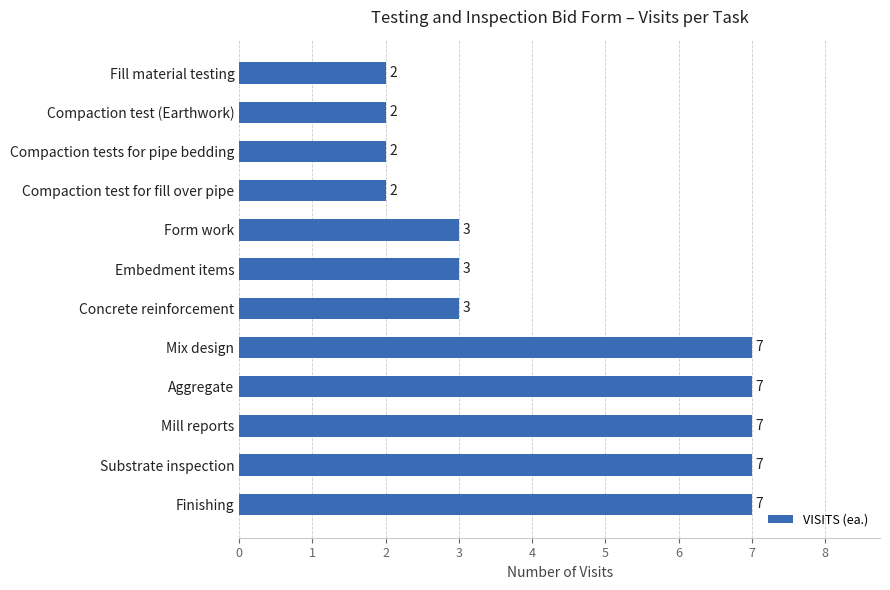

What is the average value?

4